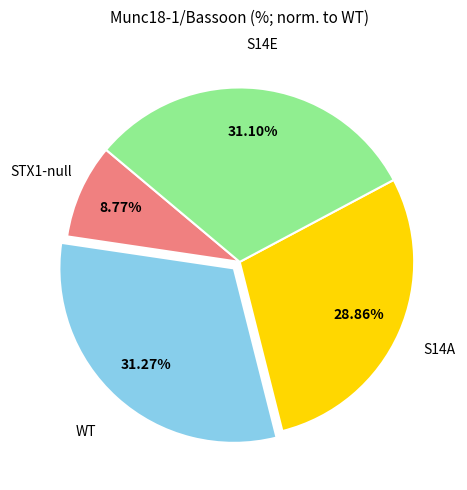

Is there a majority slice in this chart?

No